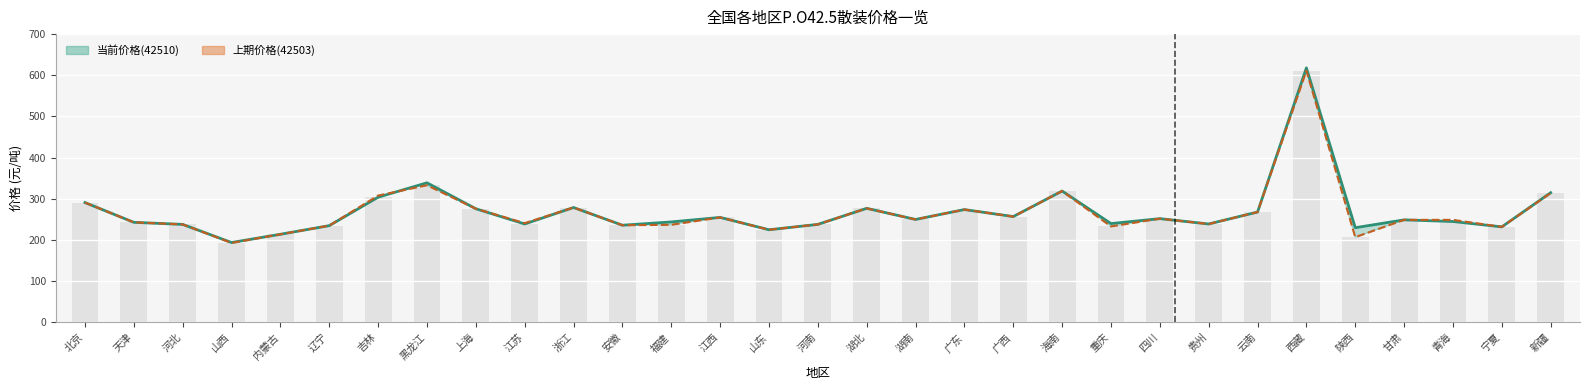

Reading left to right, extract all data points from this chart.

当前价格(42510): 北京=291	天津=243	河北=238	山西=194	内蒙古=214	辽宁=235	吉林=304	黑龙江=339	上海=276	江苏=239	浙江=279	安徽=236	福建=244	江西=255	山东=225	河南=238	湖北=277	湖南=250	广东=274	广西=257	海南=319	重庆=240	四川=252	贵州=239	云南=268	西藏=618	陕西=230	甘肃=249	青海=245	宁夏=232	新疆=315
上期价格(42503): 北京=291	天津=243	河北=238	山西=193	内蒙古=214	辽宁=235	吉林=308	黑龙江=333	上海=276	江苏=241	浙江=279	安徽=236	福建=237	江西=255	山东=225	河南=238	湖北=277	湖南=250	广东=274	广西=257	海南=319	重庆=233	四川=252	贵州=239	云南=268	西藏=611	陕西=207	甘肃=249	青海=249	宁夏=232	新疆=314